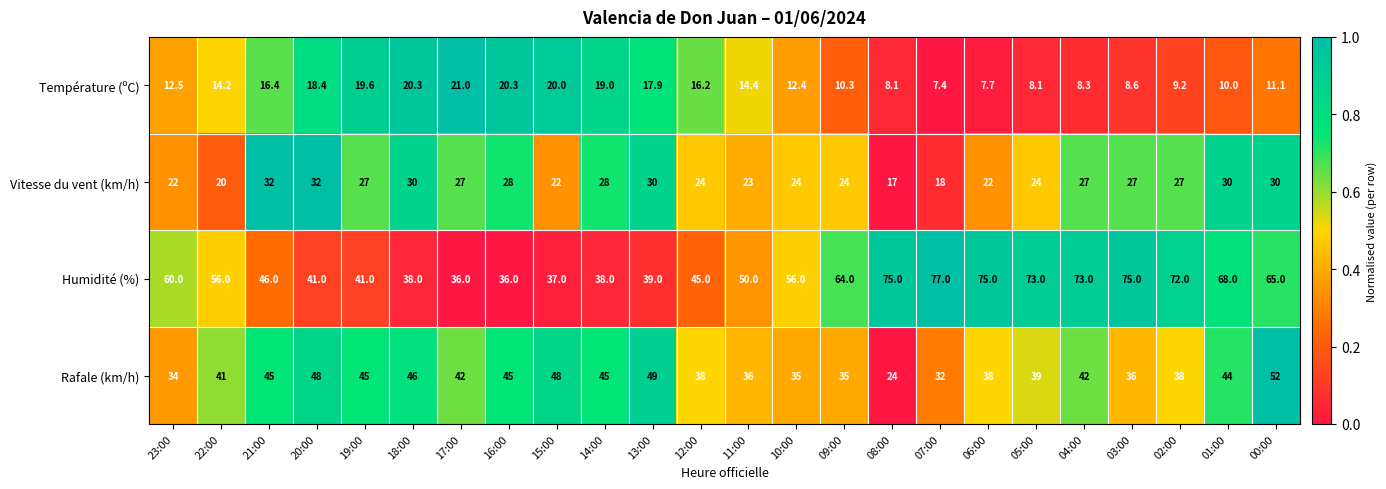

What is the minimum value for Température (ºC)?

7.4